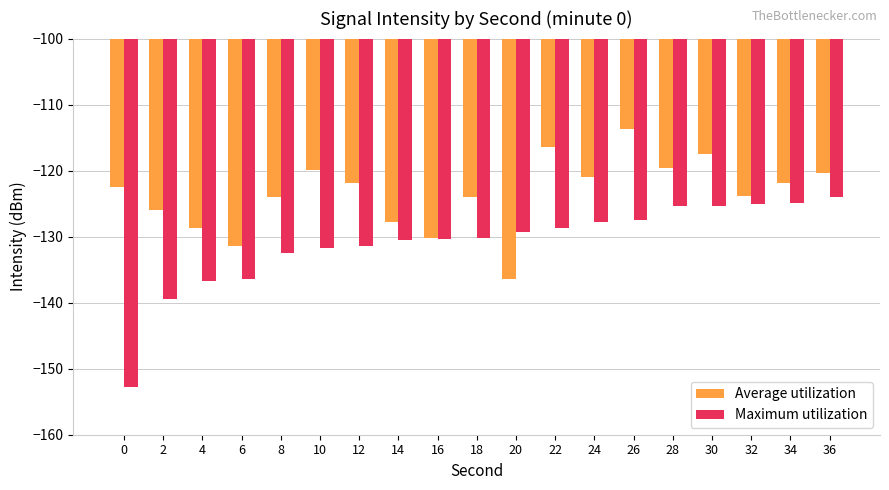

The Maximum utilization series shows -130.5 at 14. True or false?

True